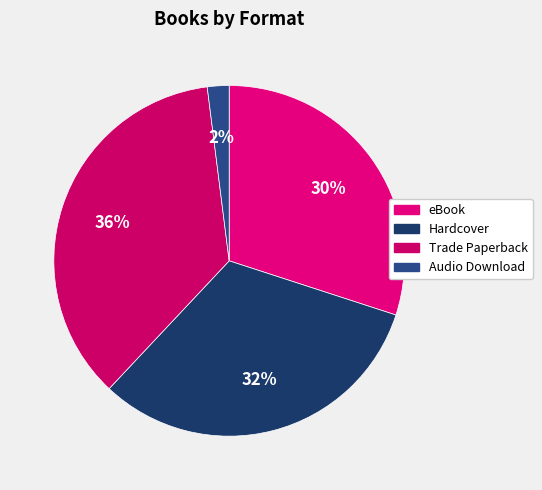

Does eBook represent more than half of the total?

No